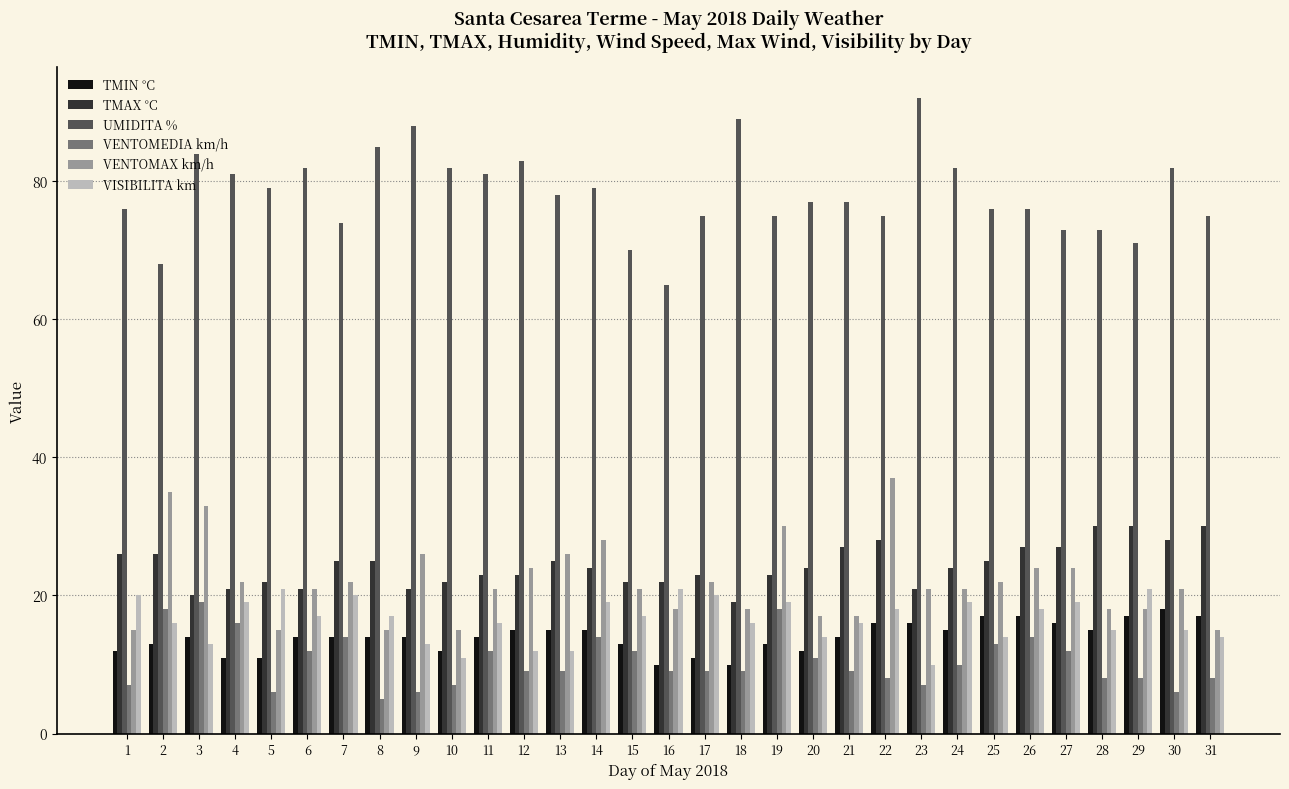

Reading left to right, what are all the values shown in this chart?

TMIN °C: 12	13	14	11	11	14	14	14	14	12	14	15	15	15	13	10	11	10	13	12	14	16	16	15	17	17	16	15	17	18	17
TMAX °C: 26	26	20	21	22	21	25	25	21	22	23	23	25	24	22	22	23	19	23	24	27	28	21	24	25	27	27	30	30	28	30
UMIDITA %: 76	68	84	81	79	82	74	85	88	82	81	83	78	79	70	65	75	89	75	77	77	75	92	82	76	76	73	73	71	82	75
VENTOMEDIA km/h: 7	18	19	16	6	12	14	5	6	7	12	9	9	14	12	9	9	9	18	11	9	8	7	10	13	14	12	8	8	6	8
VENTOMAX km/h: 15	35	33	22	15	21	22	15	26	15	21	24	26	28	21	18	22	18	30	17	17	37	21	21	22	24	24	18	18	21	15
VISIBILITA km: 20	16	13	19	21	17	20	17	13	11	16	12	12	19	17	21	20	16	19	14	16	18	10	19	14	18	19	15	21	15	14